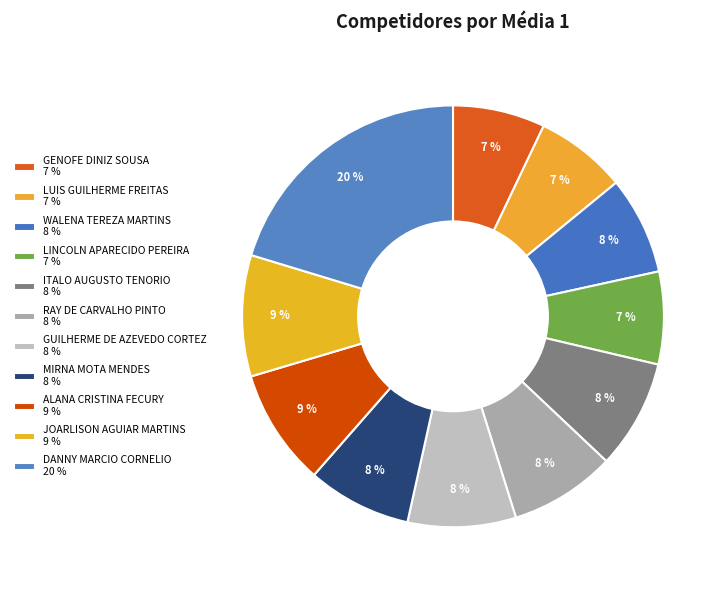

How many segments does this pie chart have?

11